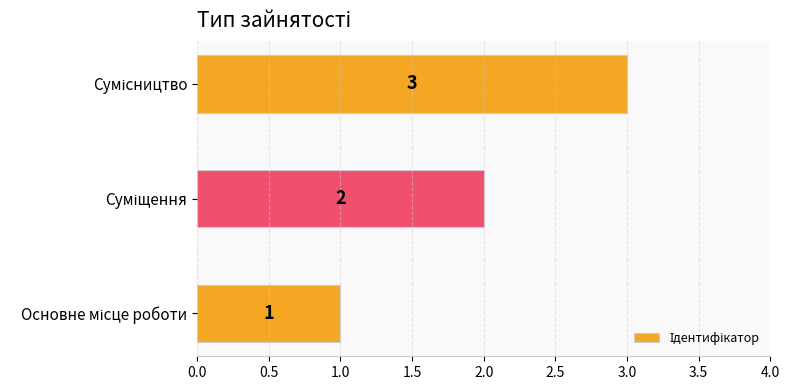

What is the maximum value shown in the chart?

3